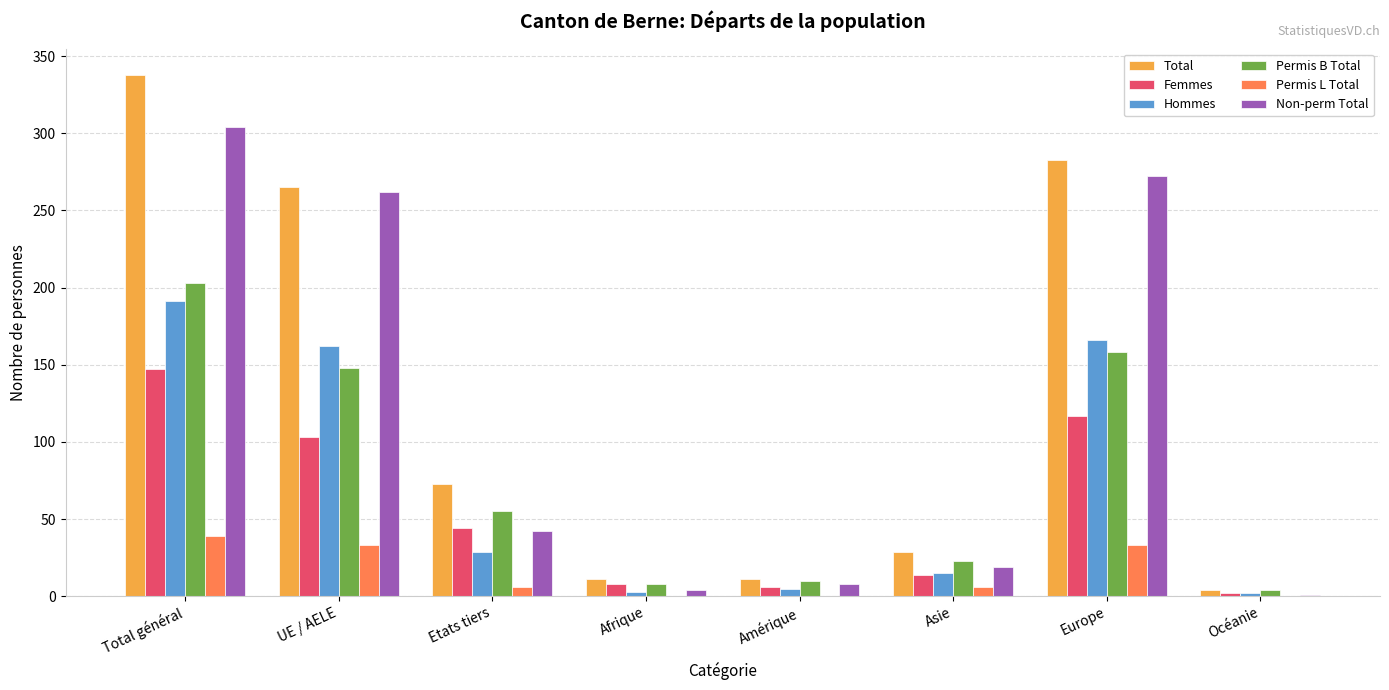

At which label does Permis B Total reach its peak?

Total général